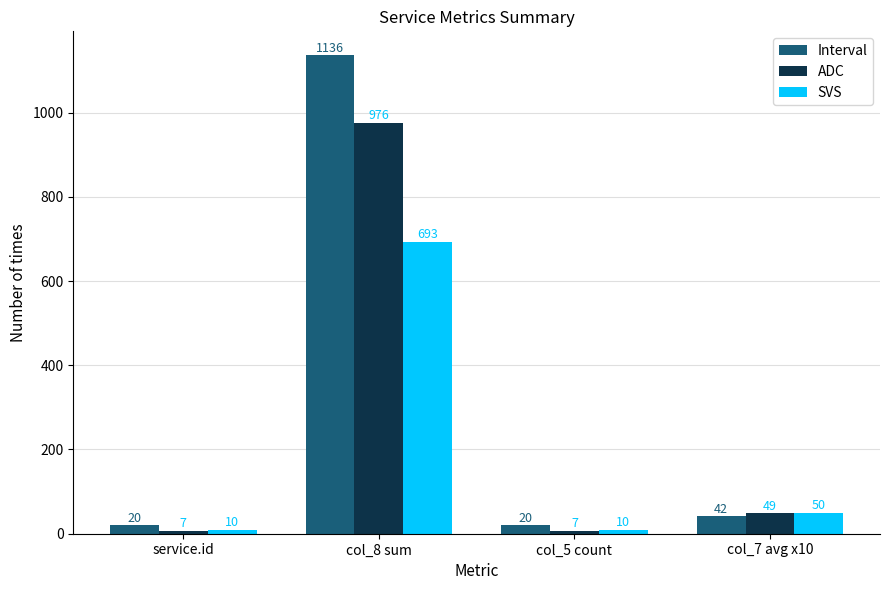

What is the sum of all ADC values?

1039